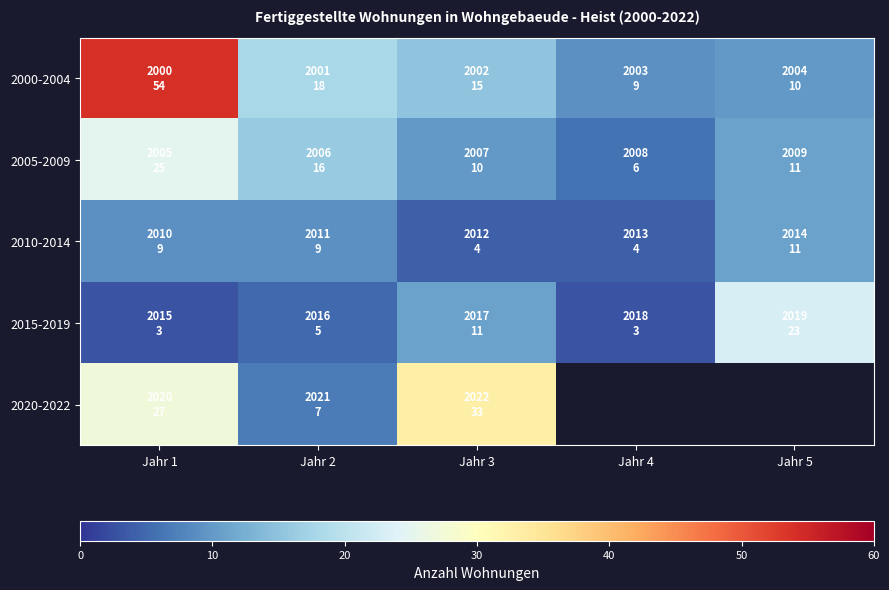

What is the average value of the 2010-2014 series?

7.4